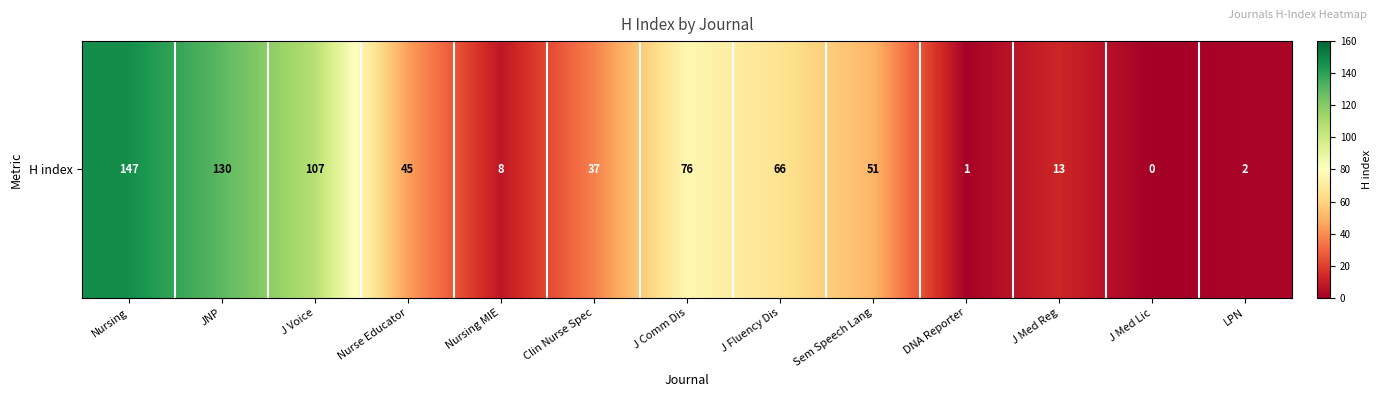

The value at J Fluency Dis is 66. True or false?

True